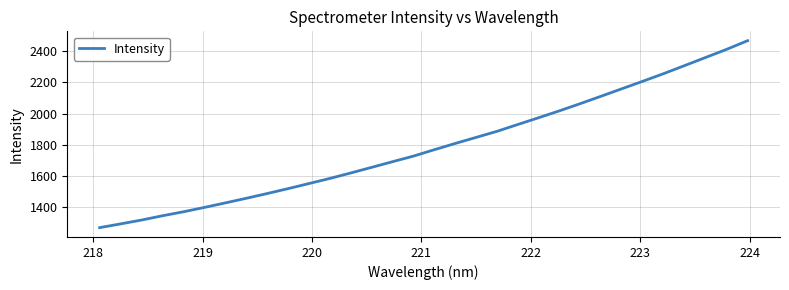

What is the difference between the maximum and second lowest values?

1170.6